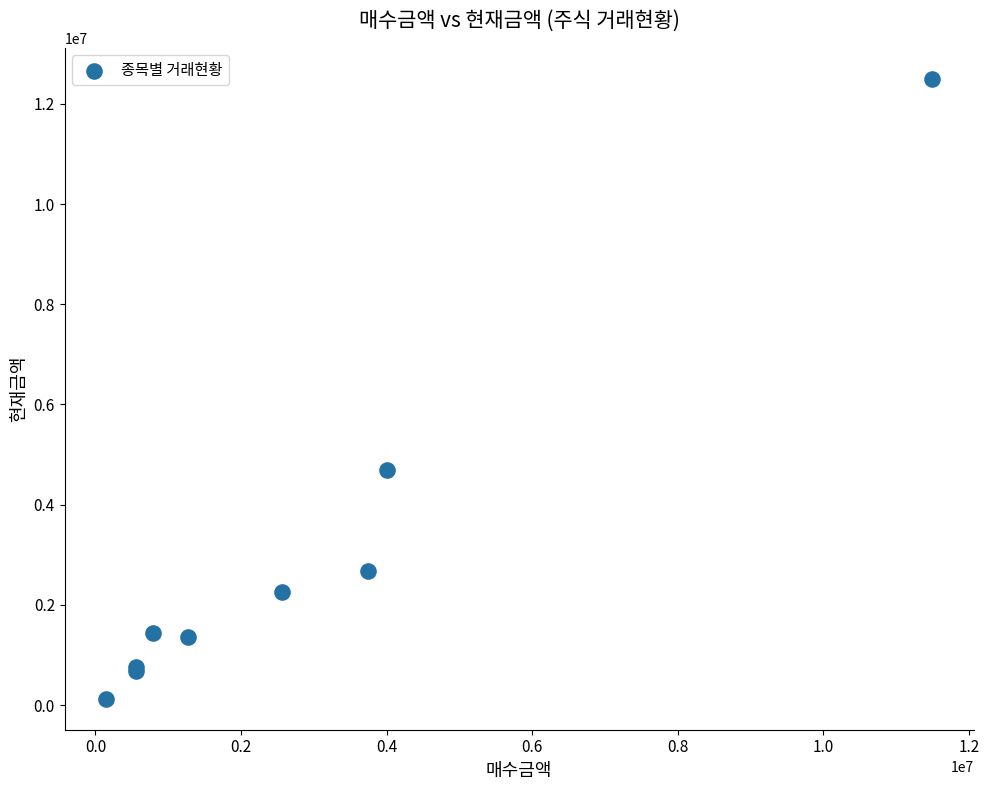

What Y value in the scatter plot is closest to 6313000?

4700000